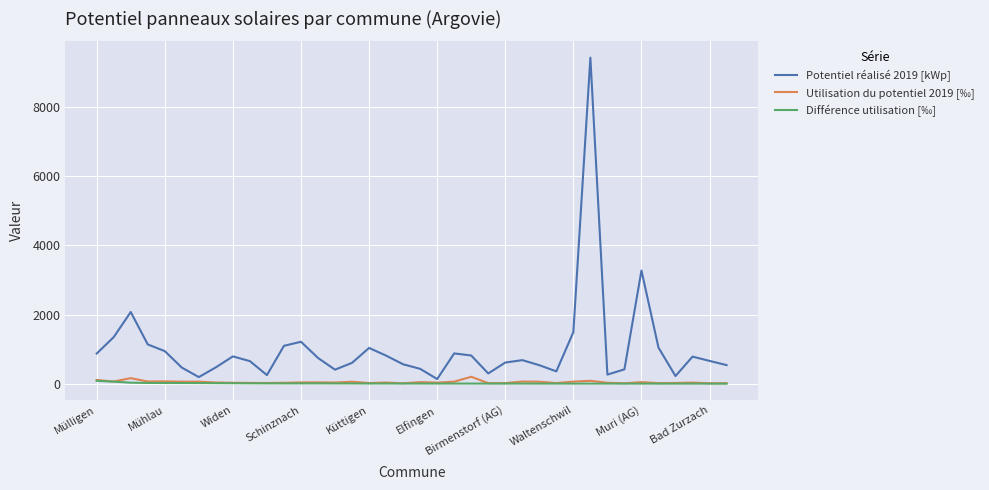

Which series has the widest spread of values?

Potentiel réalisé 2019 [kWp]